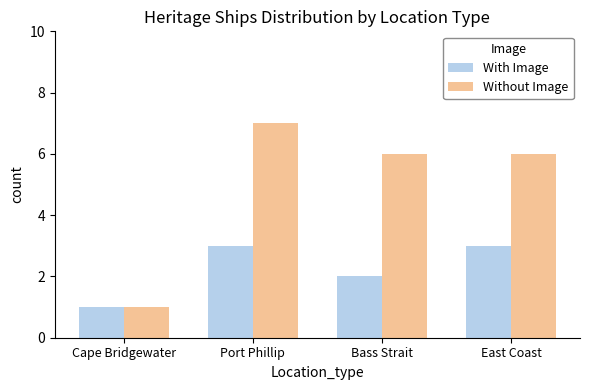

What is the difference between the With Image values at Port Phillip and Cape Bridgewater?

2